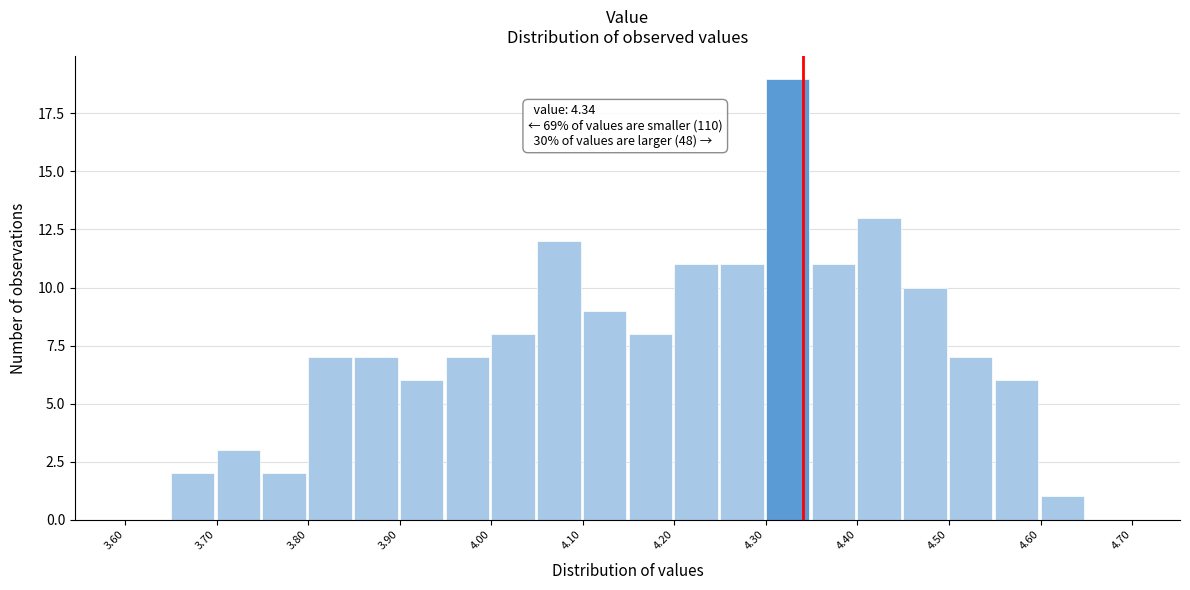

Which range on the x-axis has the tallest bar?

4.30 to 4.35